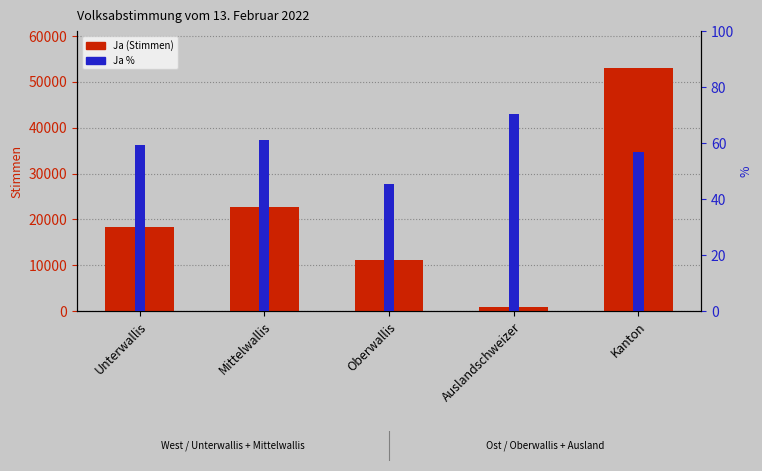

Which series has the widest spread of values?

Ja (Stimmen)